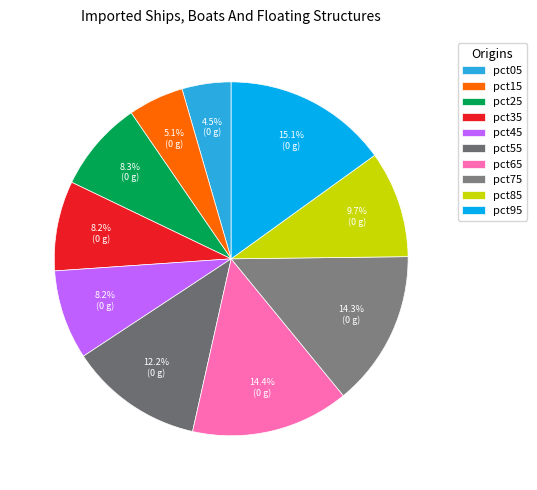

Is pct55 the majority of the pie?

No